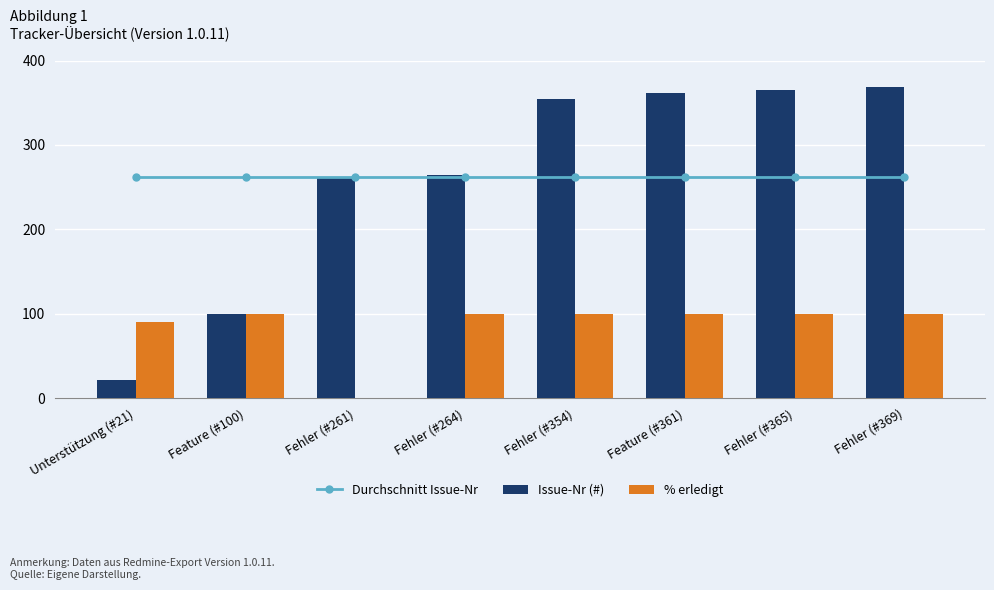

What are all the series names shown in the legend?

Durchschnitt Issue-Nr, Issue-Nr (#), % erledigt